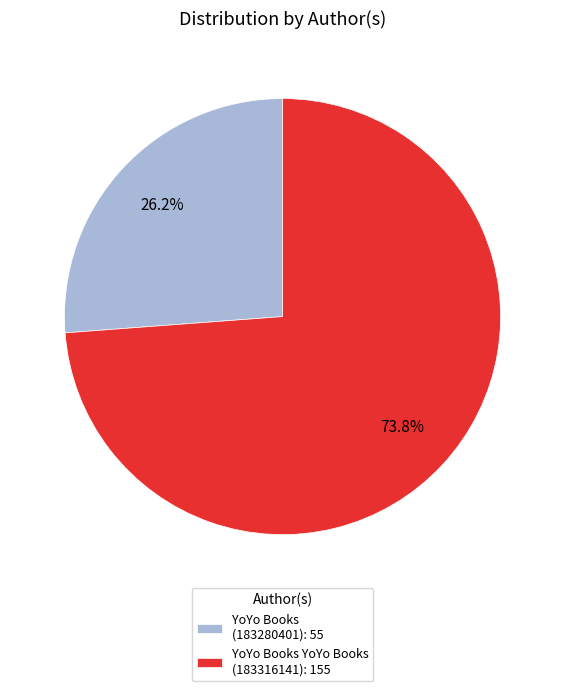

Does any single category account for the majority?

Yes